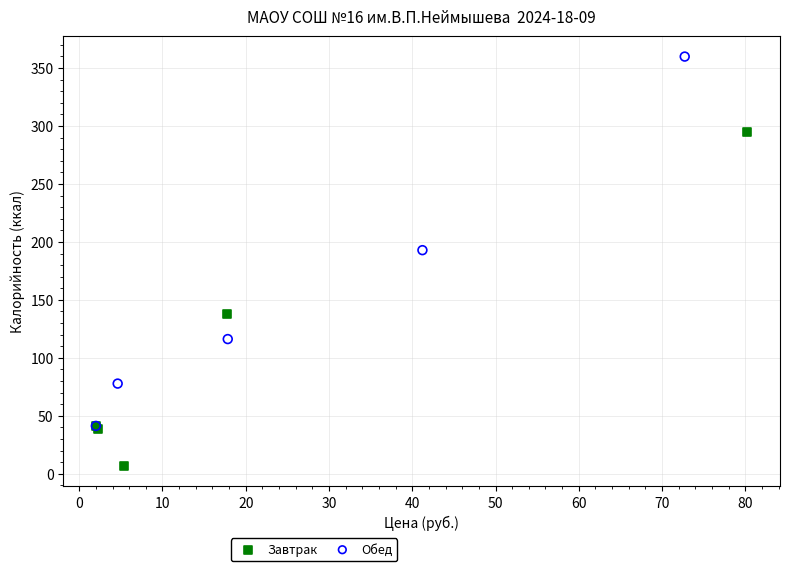

Which series contains the highest Y value?

Обед